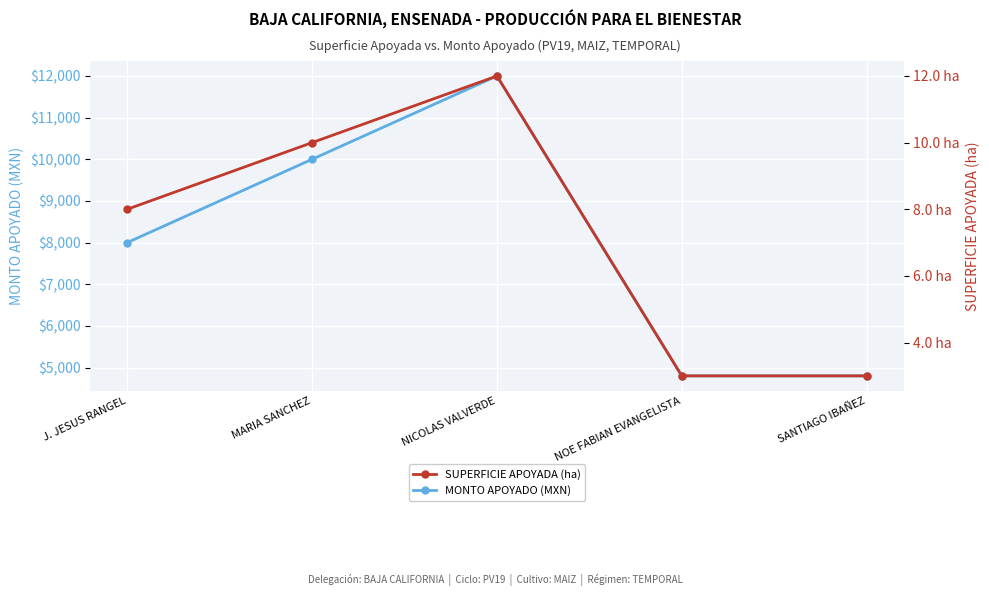

How many lines are shown in the chart?

2